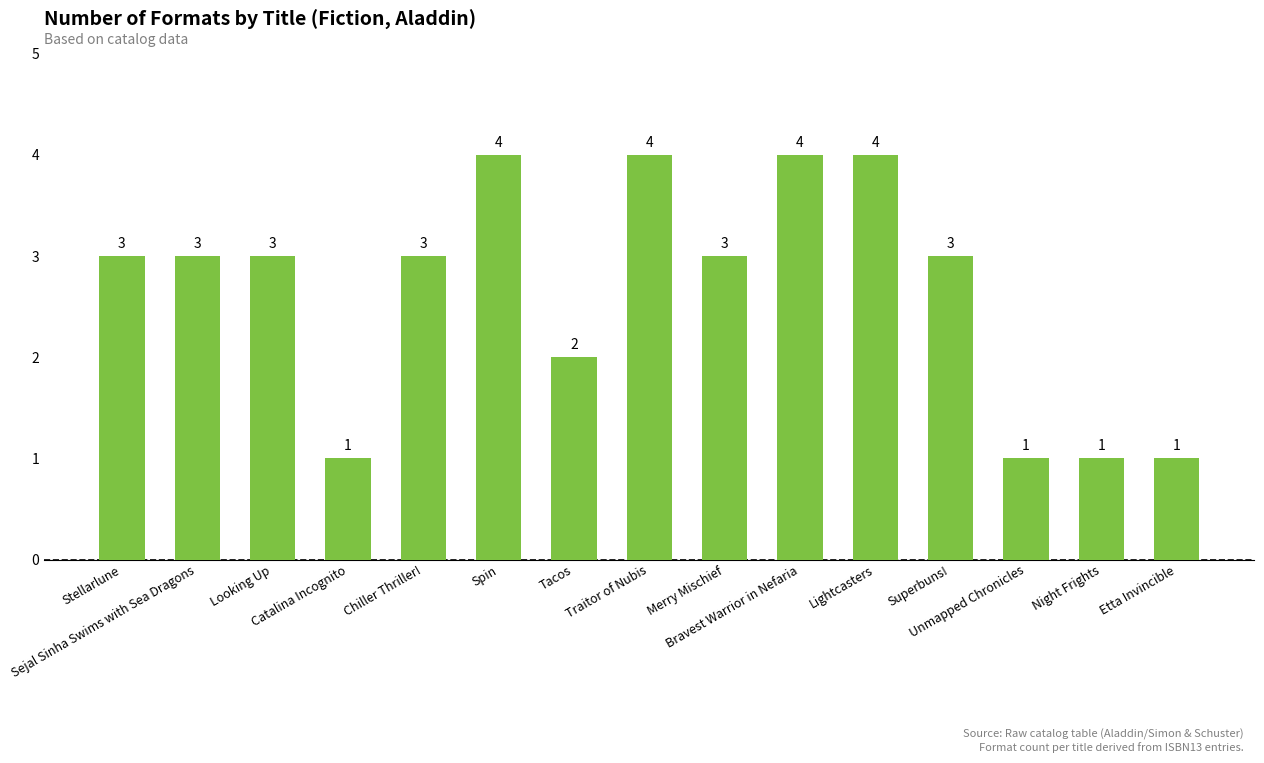

What is the maximum value shown in the chart?

4